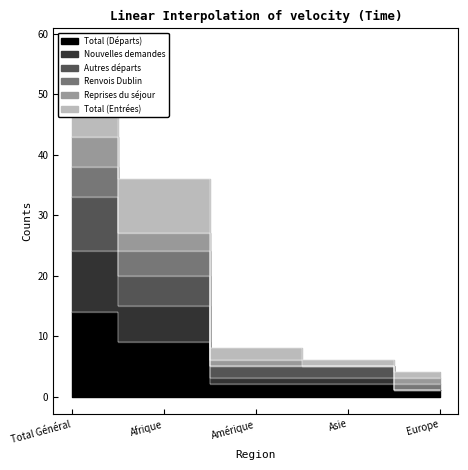

True or false: Autres départs and Nouvelles demandes cross at least once.

False